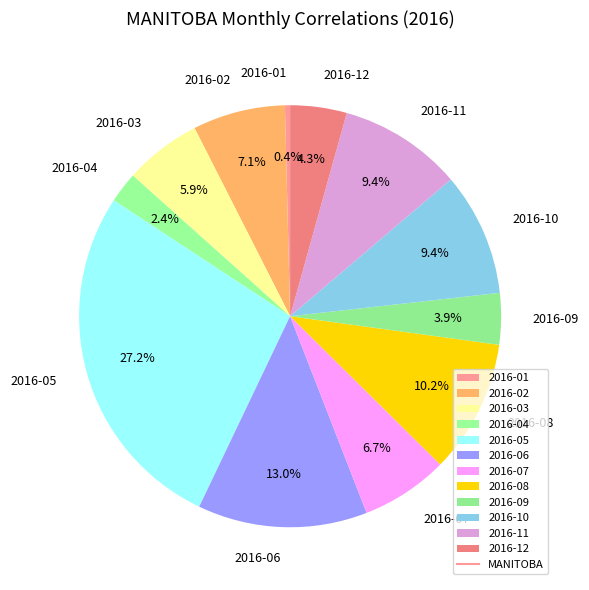

To the nearest percent, what percentage of the pie is 2016-02?

7%